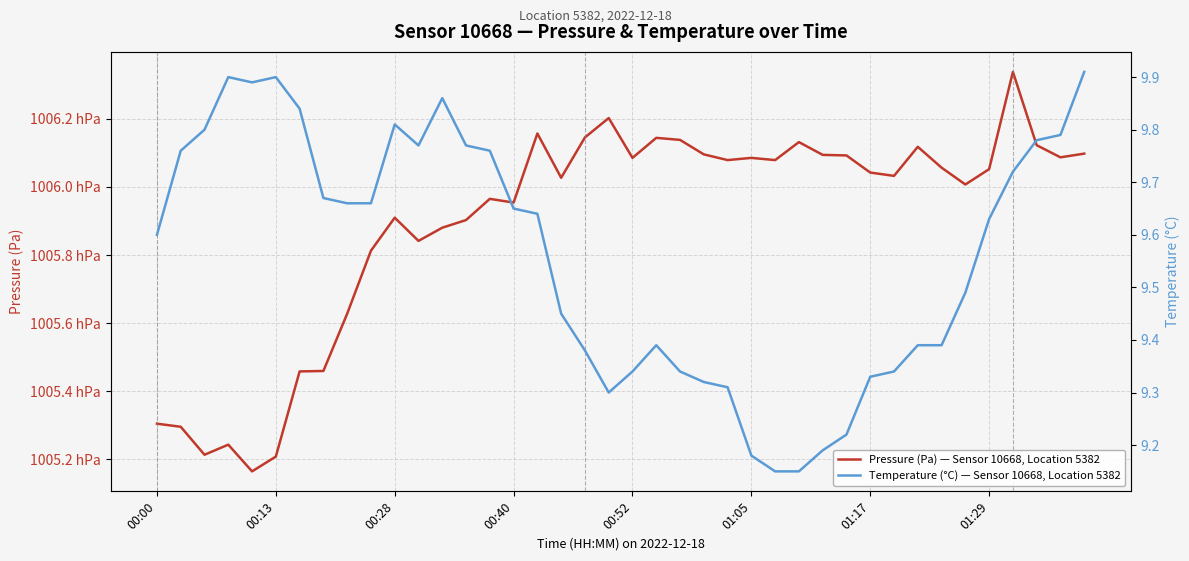

What is the highest value of the Temperature (°C) — Sensor 10668, Location 5382 series?

9.9